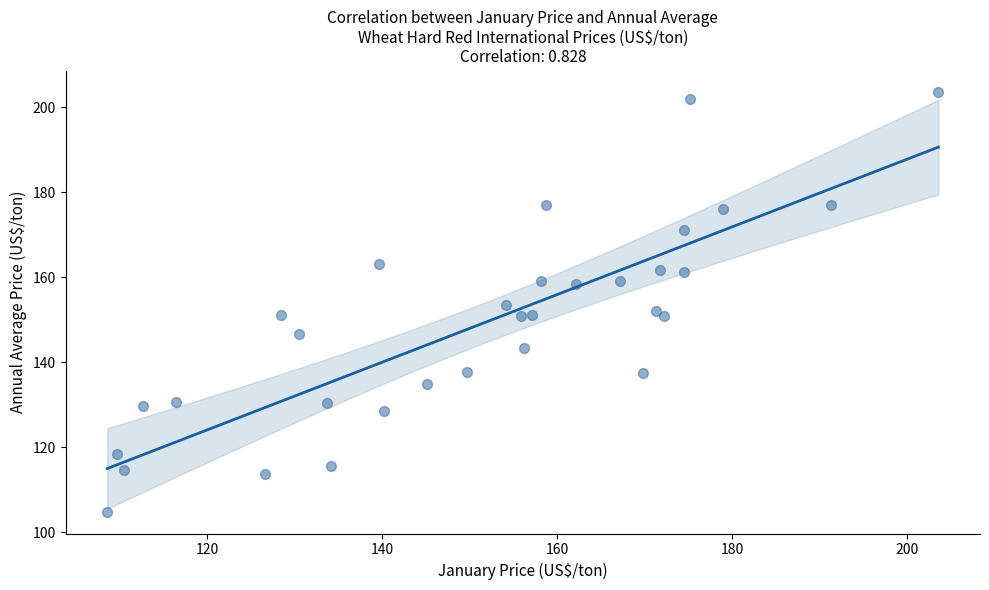

What is the range of X values (max minus min)?

95.0